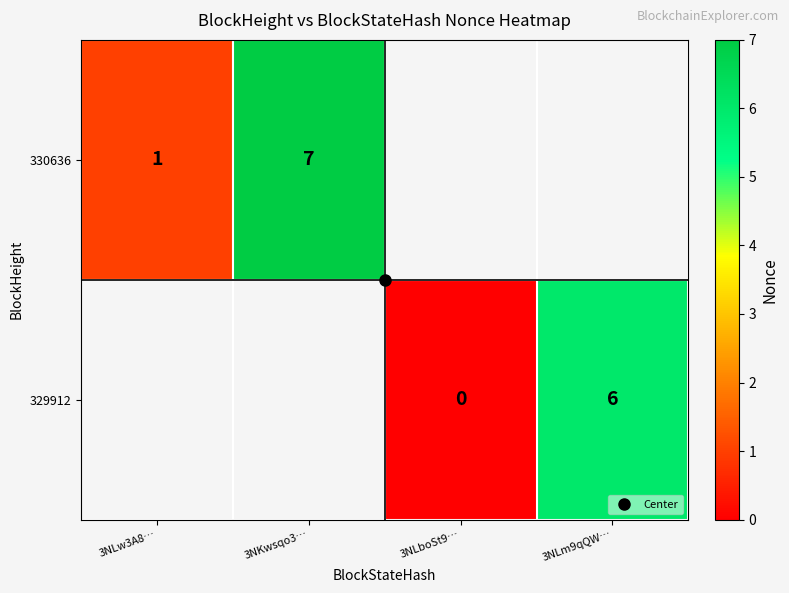

What value does the 329912 series have at 3NLm9qQW…?

6.0